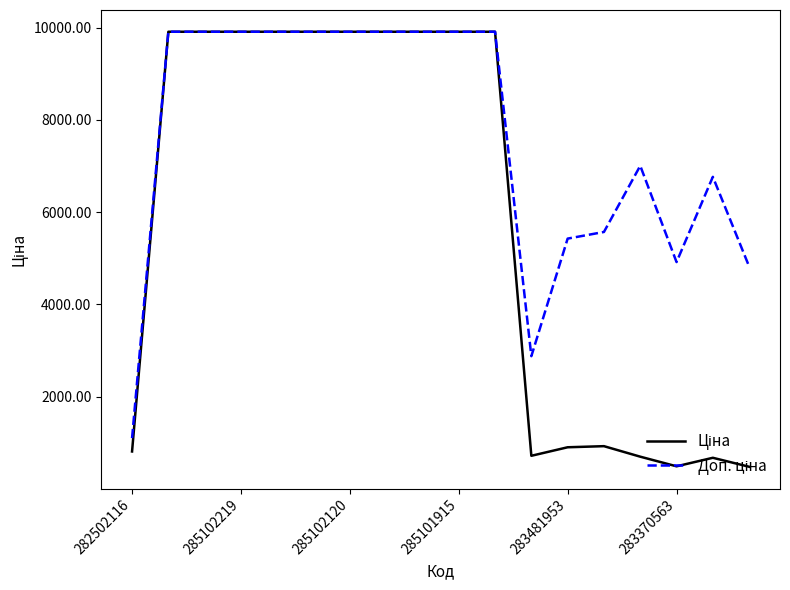

How many lines are shown in the chart?

2